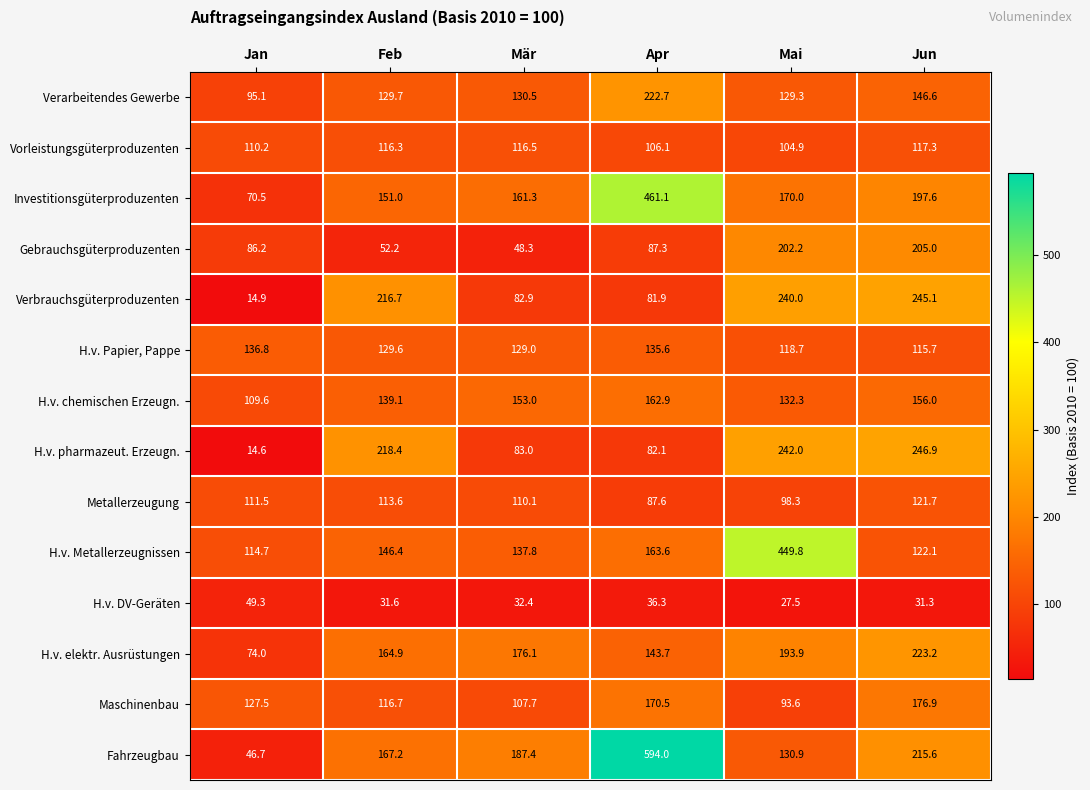

At which category is the sum across all series the highest?

Apr